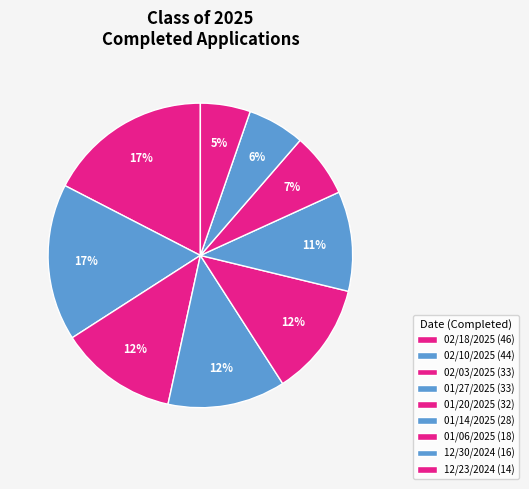

To the nearest percent, what is the average slice percentage?

11%